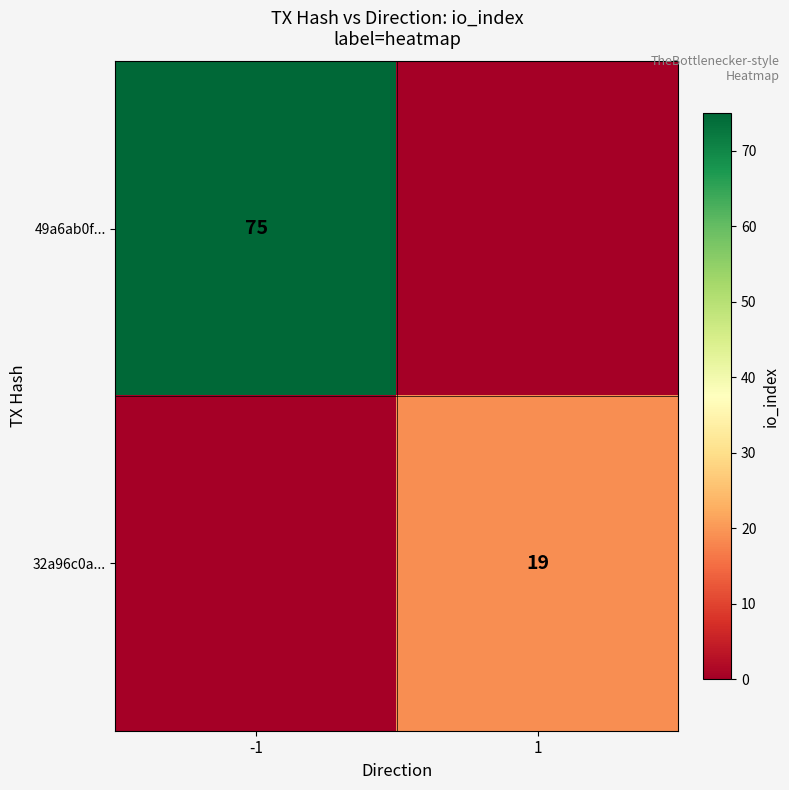

Which label corresponds to the largest value in the chart?

-1